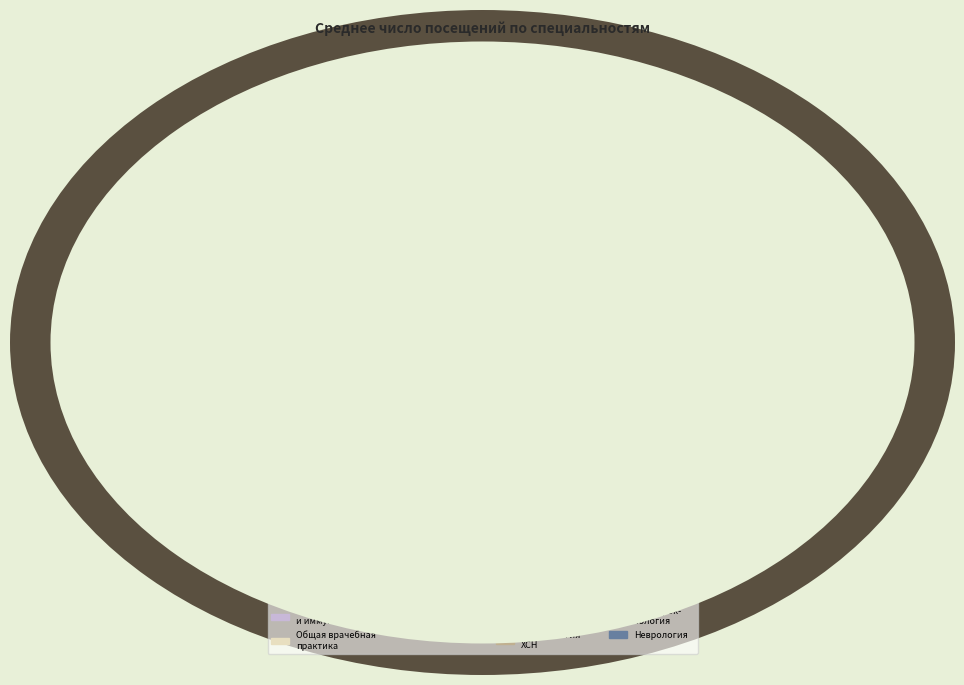

To the nearest percent, what is the difference between the largest and smallest slice percentages?

6%